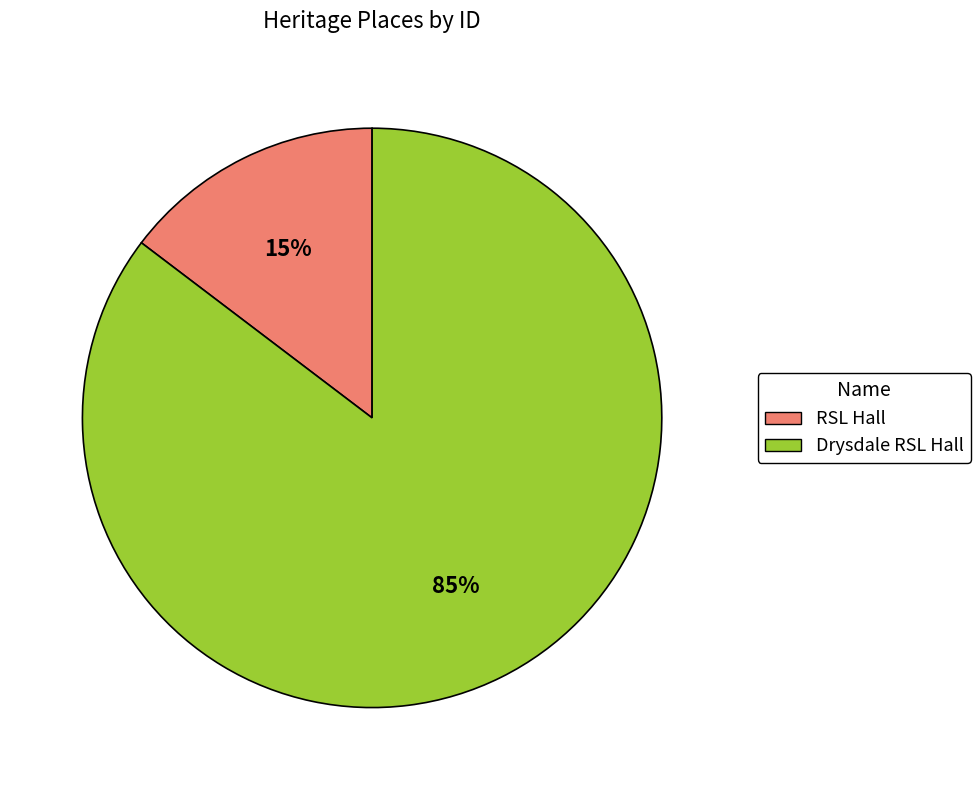

The Drysdale RSL Hall slice represents 75% of the pie. True or false?

False